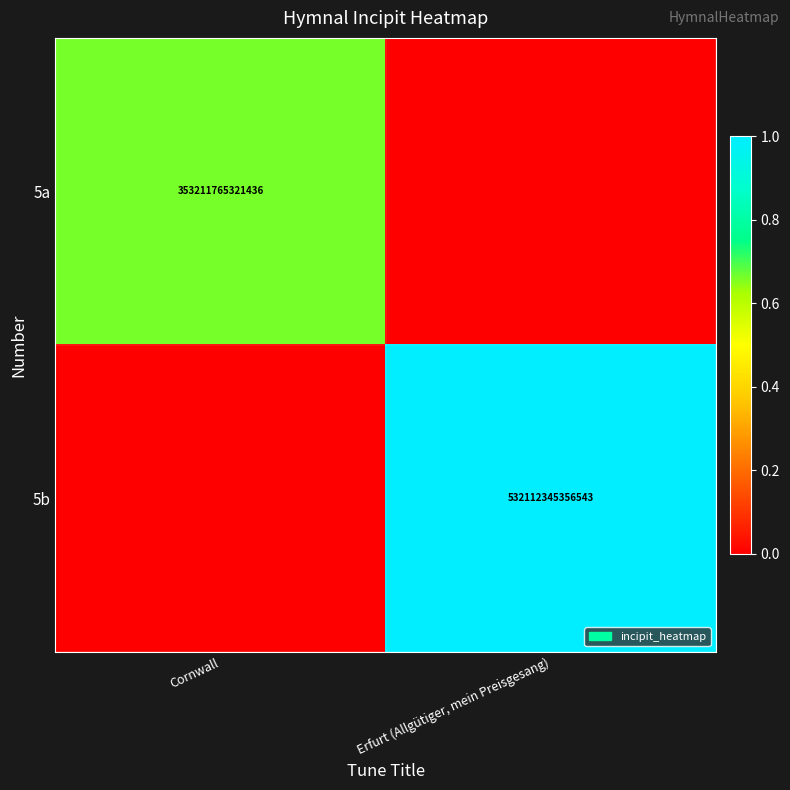

The 5b series shows 307185973059911 at Erfurt (Allgütiger, mein Preisgesang). True or false?

False